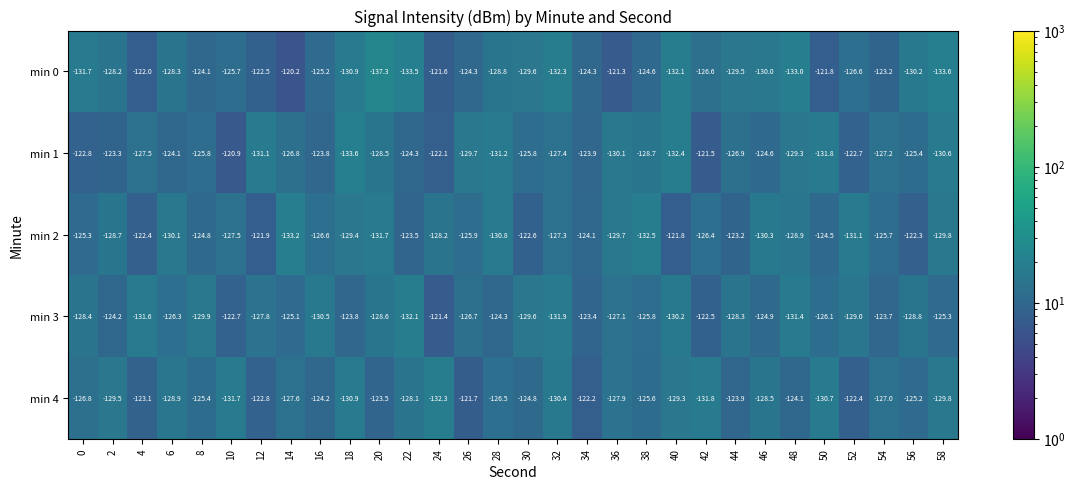

Read the min 3 value at 50.

-126.1